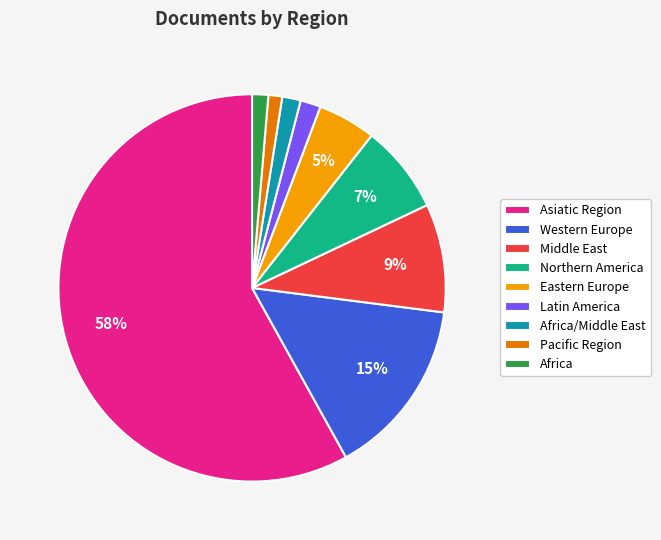

Which has a higher value, Eastern Europe or Pacific Region?

Eastern Europe